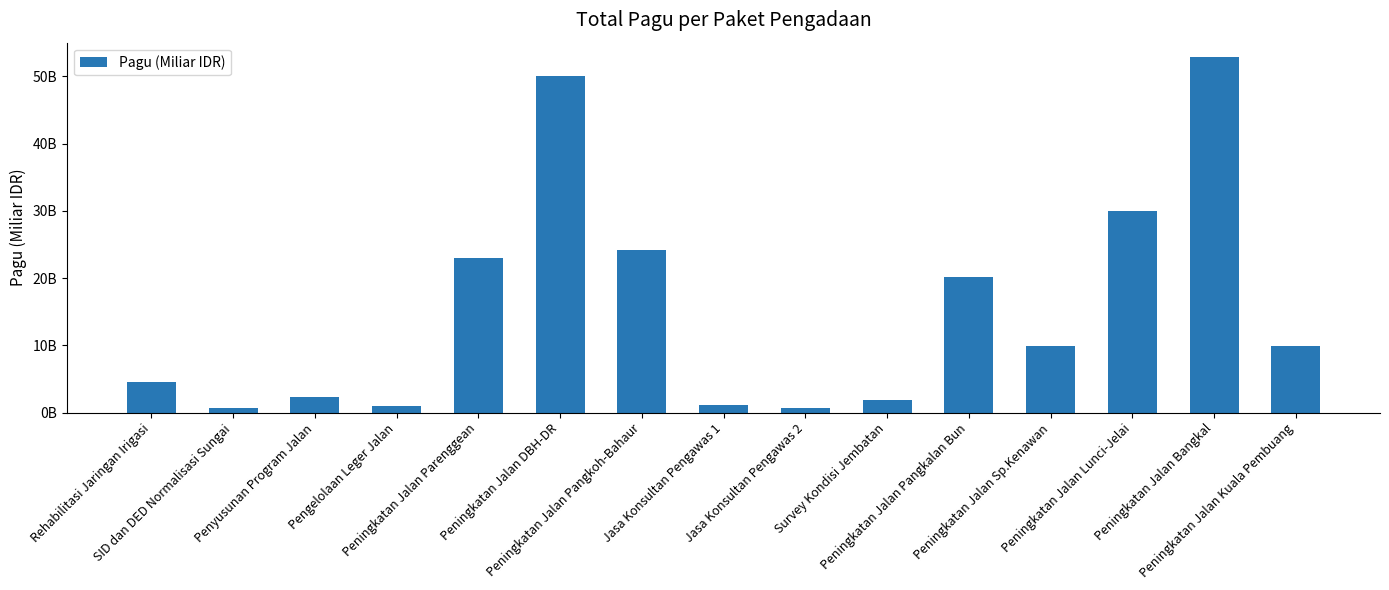

Reading left to right, extract all data points from this chart.

Rehabilitasi Jaringan Irigasi=4599558950	SID dan DED Normalisasi Sungai=700000000	Penyusunan Program Jalan=2277000000	Pengelolaan Leger Jalan=935500000	Peningkatan Jalan Parenggean=22915292000	Peningkatan Jalan DBH-DR=50000000000	Peningkatan Jalan Pangkoh-Bahaur=24163165000	Jasa Konsultan Pengawas 1=1096429000	Jasa Konsultan Pengawas 2=750000000	Survey Kondisi Jembatan=1935500000	Peningkatan Jalan Pangkalan Bun=20215500000	Peningkatan Jalan Sp.Kenawan=9915500000	Peningkatan Jalan Lunci-Jelai=29915500000	Peningkatan Jalan Bangkal=52925500000	Peningkatan Jalan Kuala Pembuang=9925500000